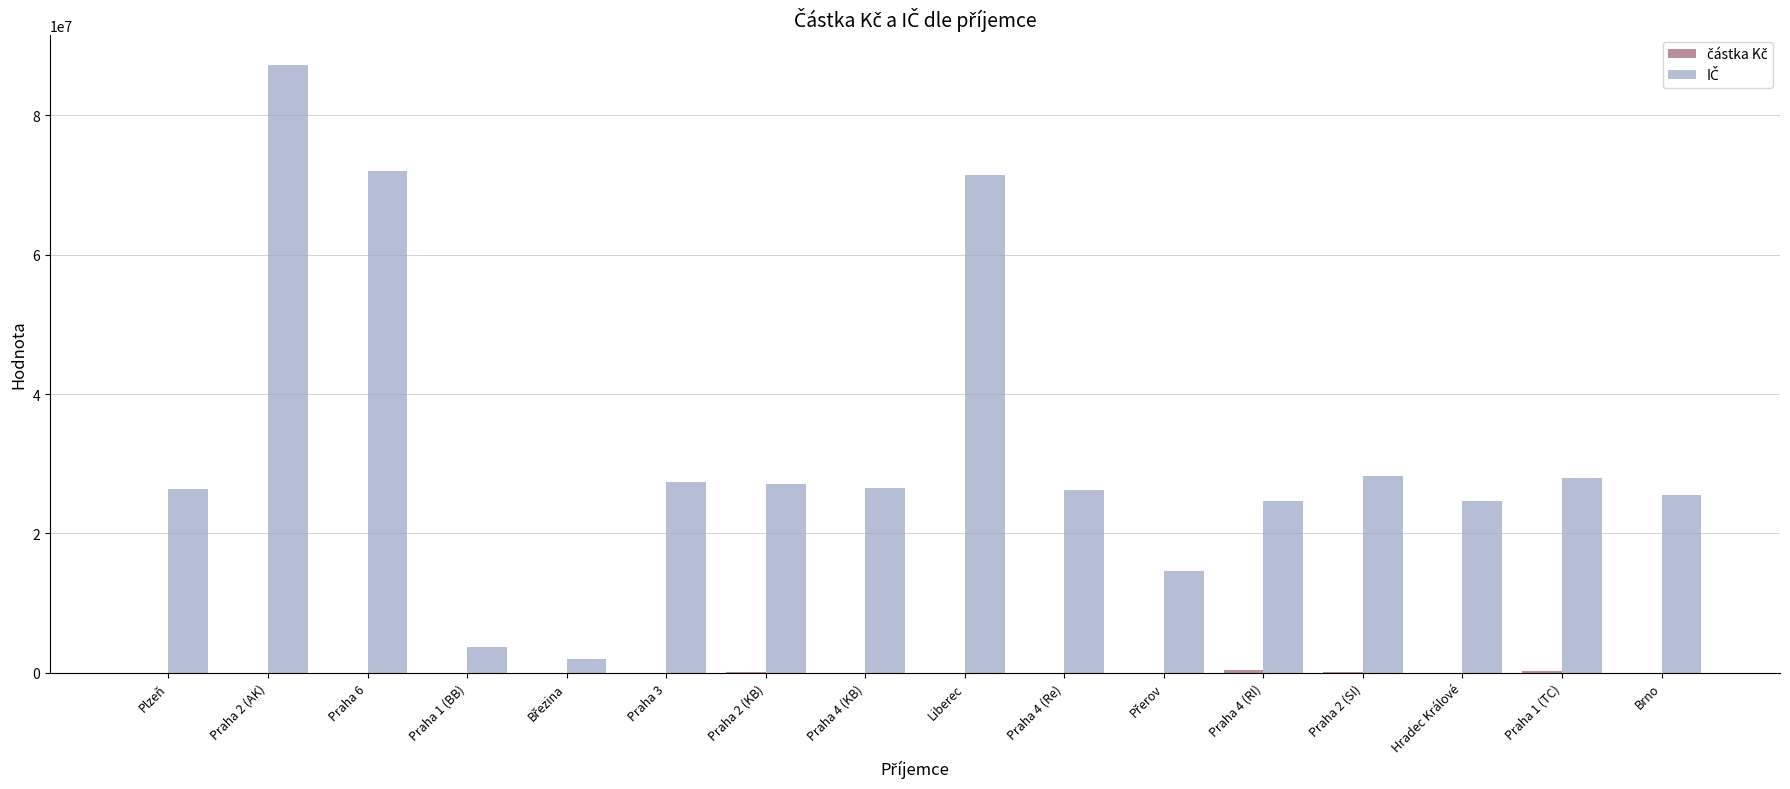

At which category is the sum across all series the highest?

Praha 2 (AK)